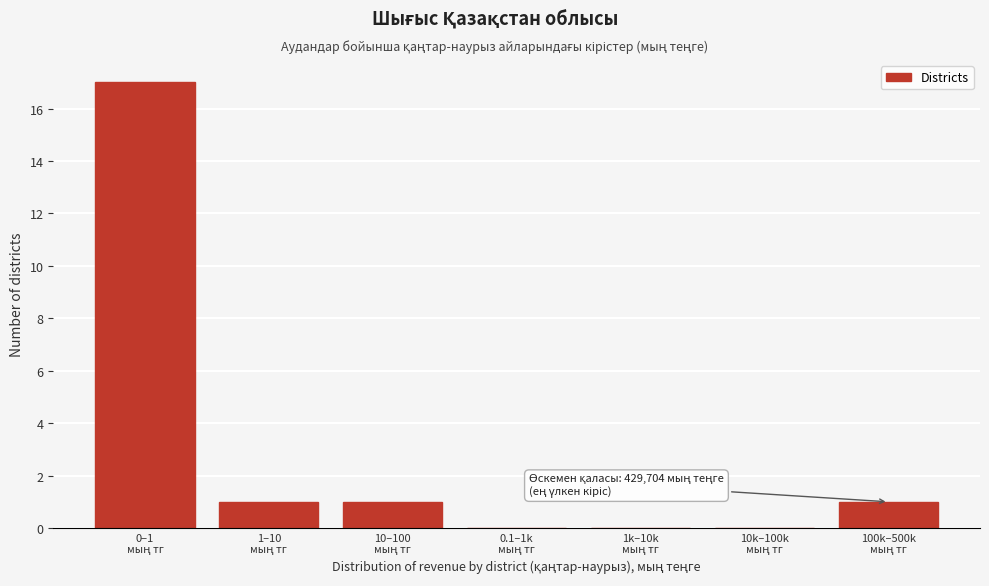

What is the maximum value shown in the chart?

17